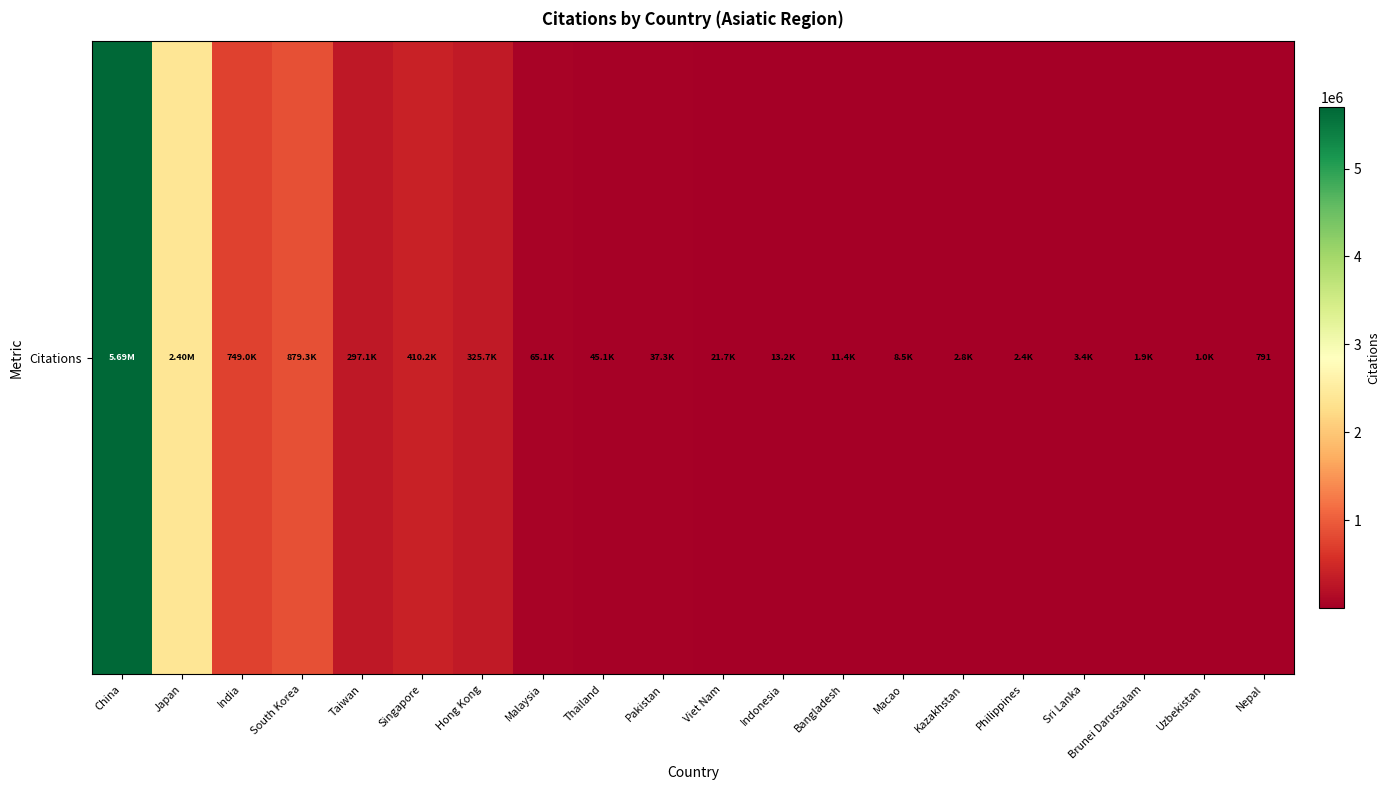

How many data points does each series have?

20